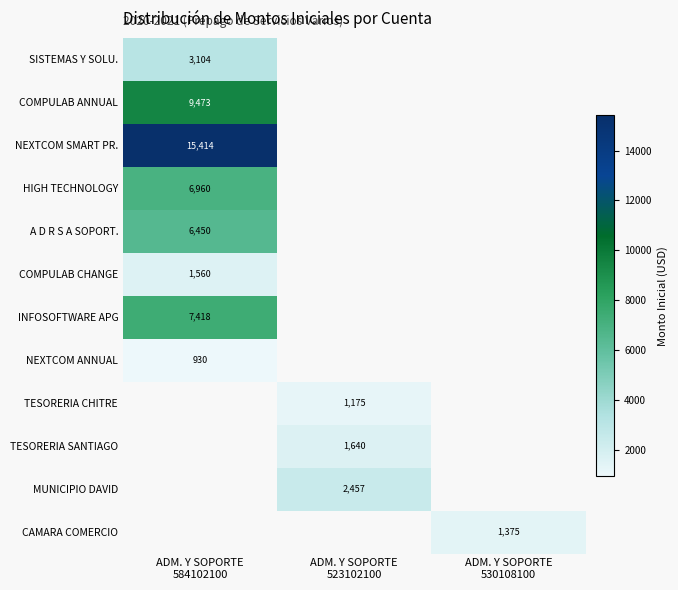

Between ADM. Y SOPORTE
530108100 and ADM. Y SOPORTE
584102100, which is larger?

ADM. Y SOPORTE
584102100